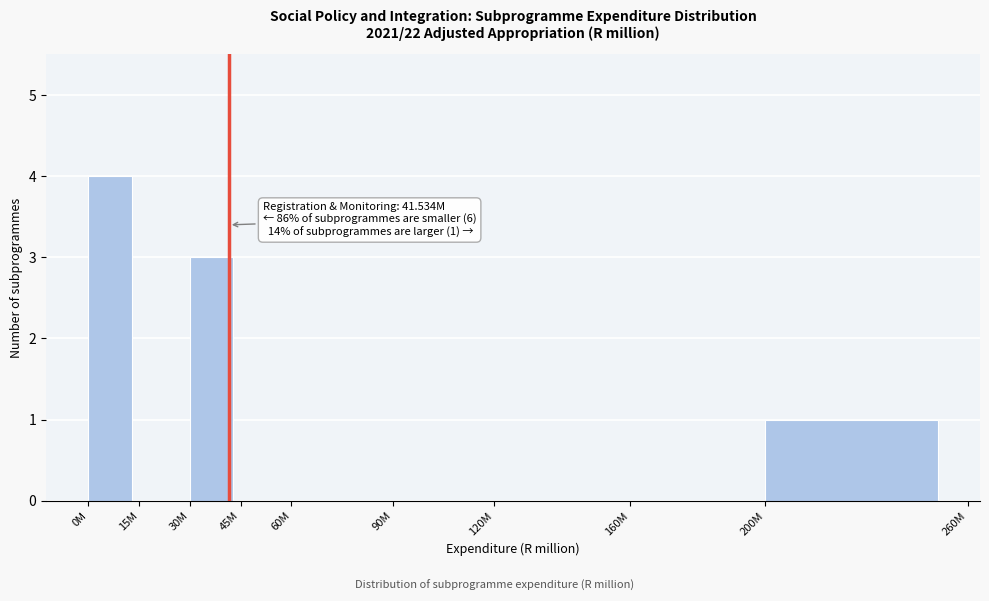

Reading left to right, transcribe all the data shown in this chart.

0M=4	15M=0	30M=3	45M=0	60M=0	90M=0	120M=0	160M=0	200M=1